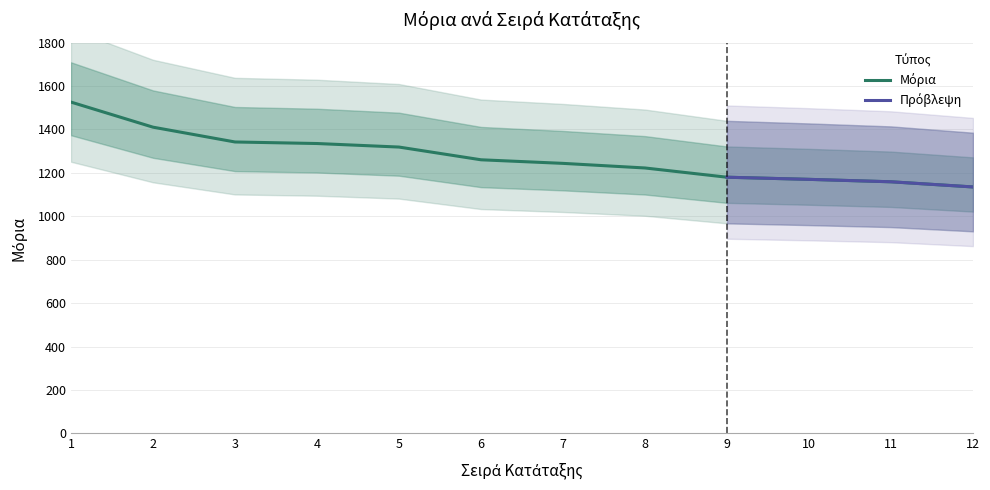

Reading left to right, transcribe all the data shown in this chart.

1526.0	1410.5	1342.3	1335.2	1318.9	1260.3	1243.8	1222.6	1180.0	1170.2	1159.0	1135.2